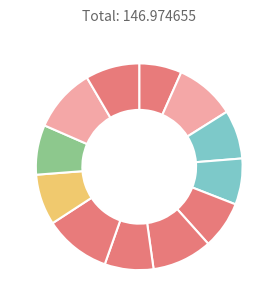

Is there a majority slice in this chart?

No